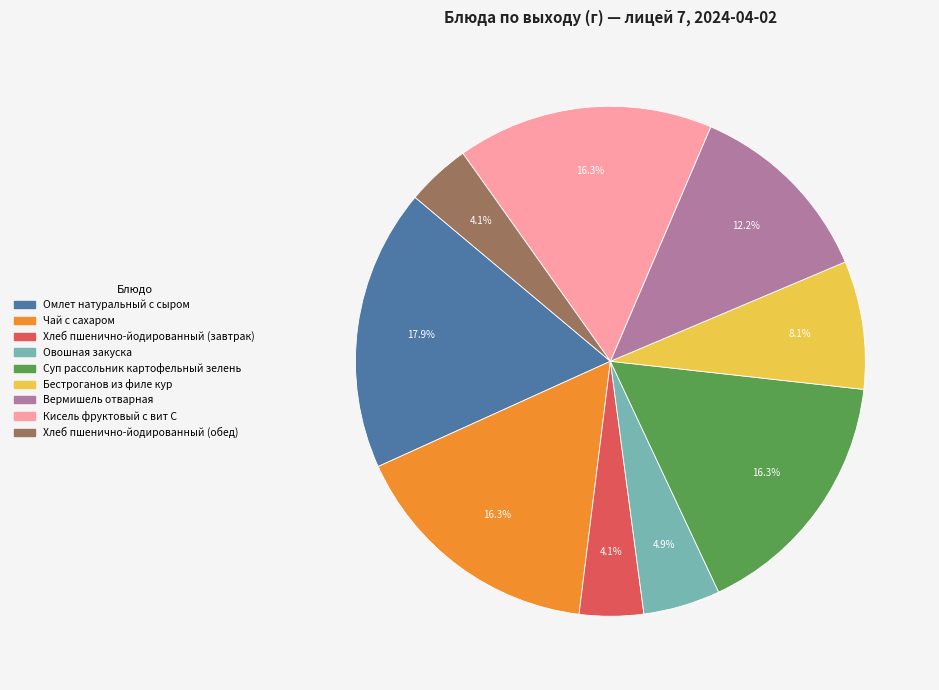

Combined, do Бестроганов из филе кур and Чай с сахаром account for over 50%?

No